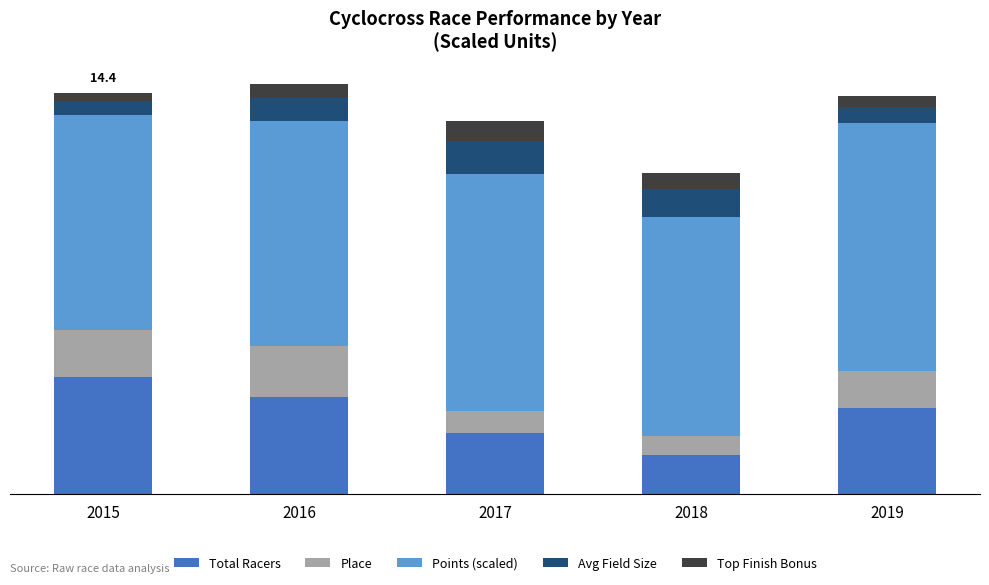

What are all the series names shown in the legend?

Total Racers, Place, Points (scaled), Avg Field Size, Top Finish Bonus